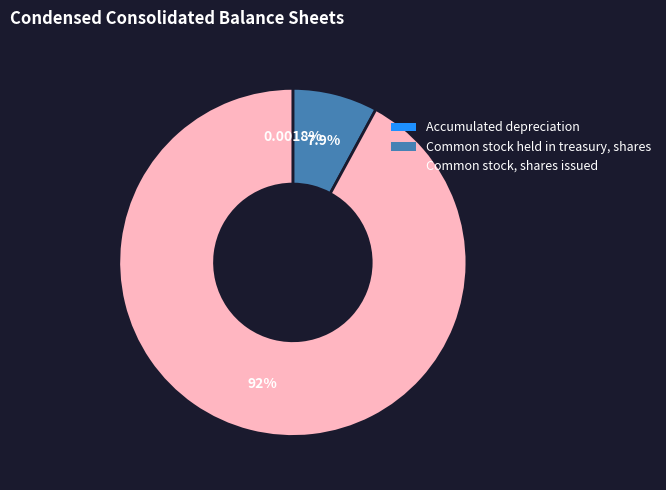

Which slice represents more than half of the pie?

Common stock, shares issued